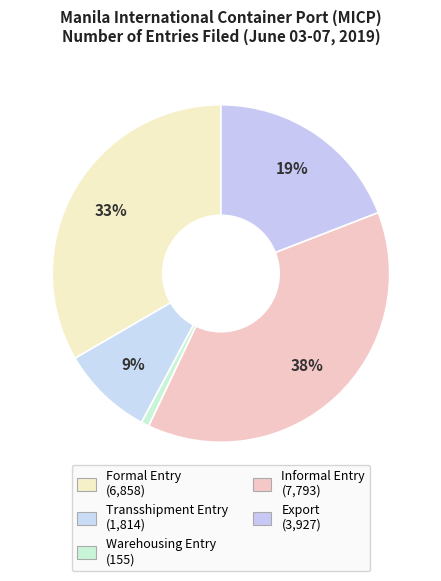

How many segments does this pie chart have?

5